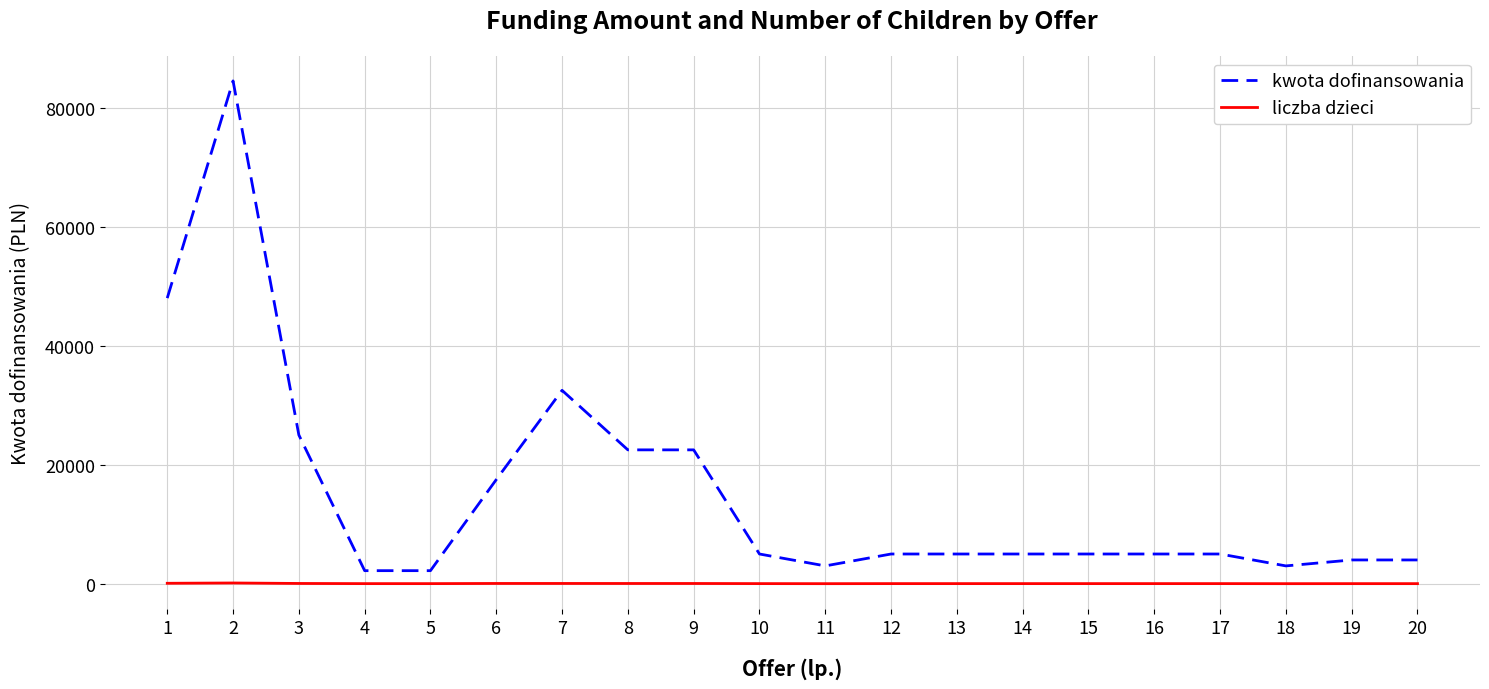

Which series has the largest range (max minus min)?

kwota dofinansowania